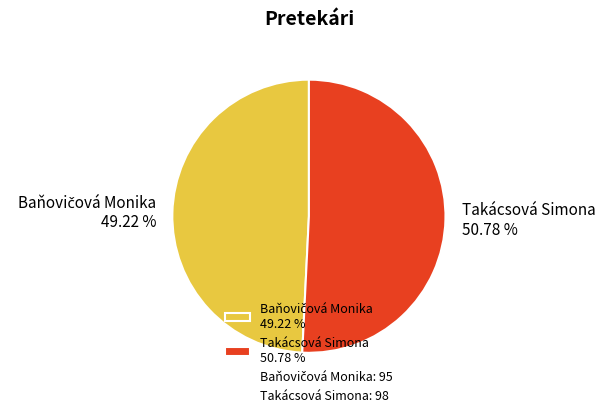

Is there a majority slice in this chart?

Yes